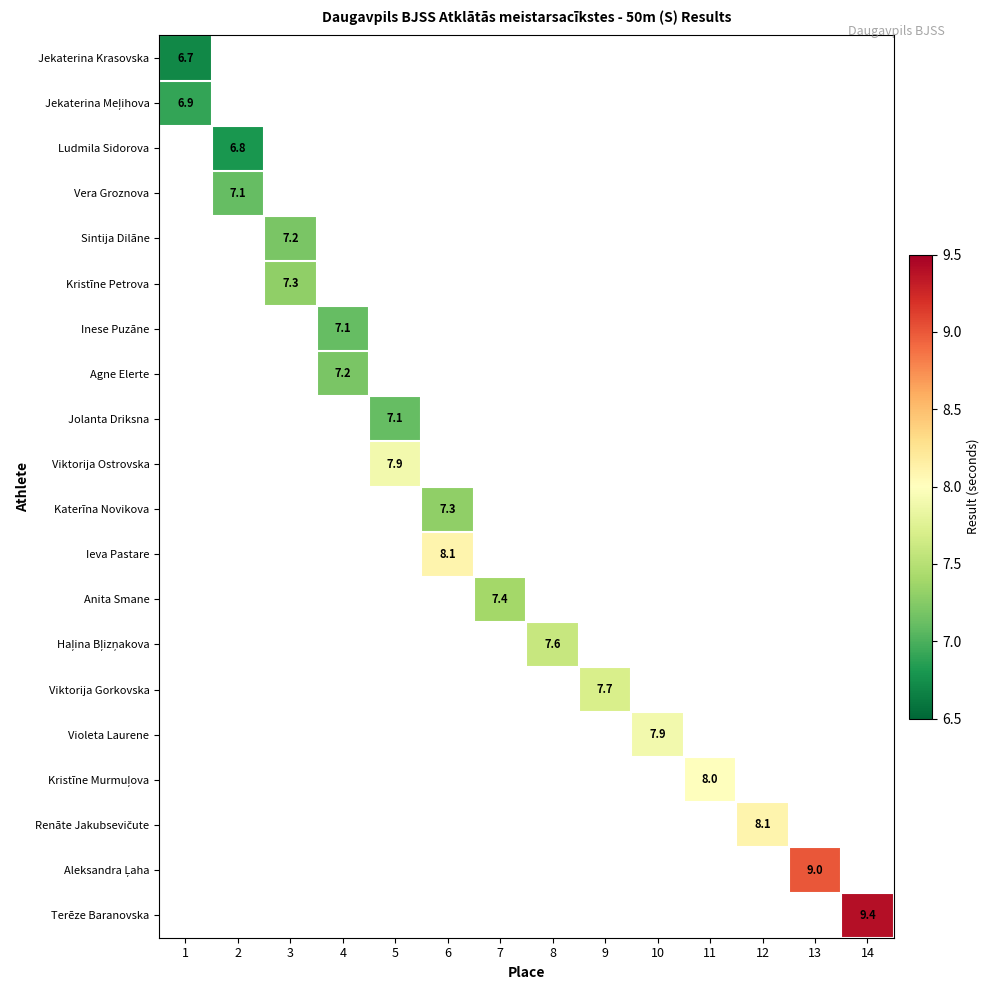

The Anita Smane series shows 9.8 at 7. True or false?

False